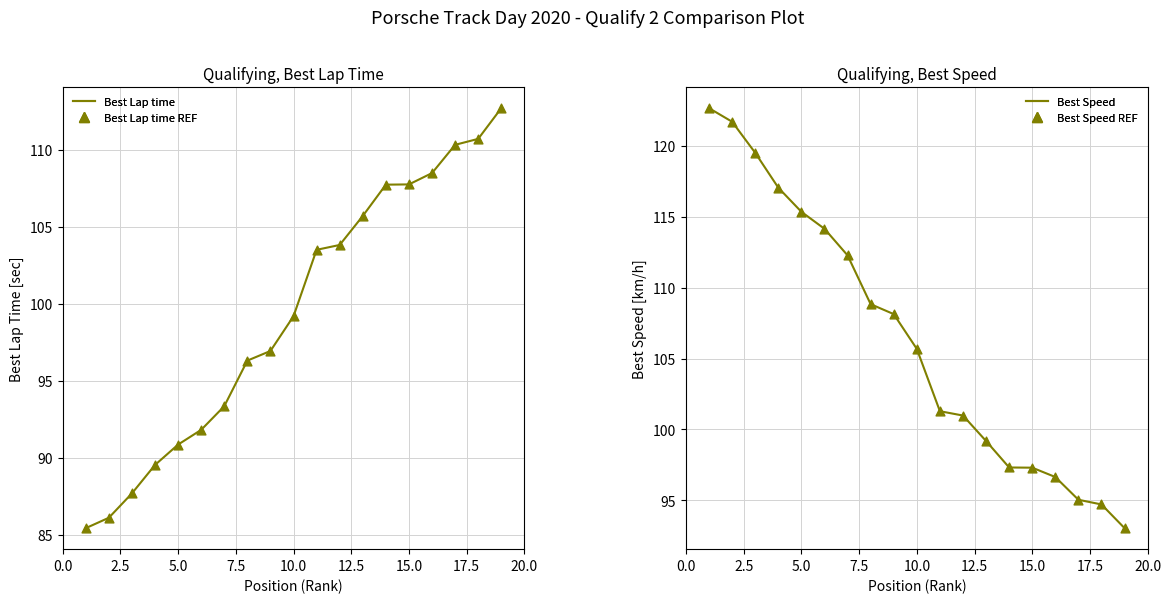

Which series reaches the minimum Y coordinate?

Best Lap time